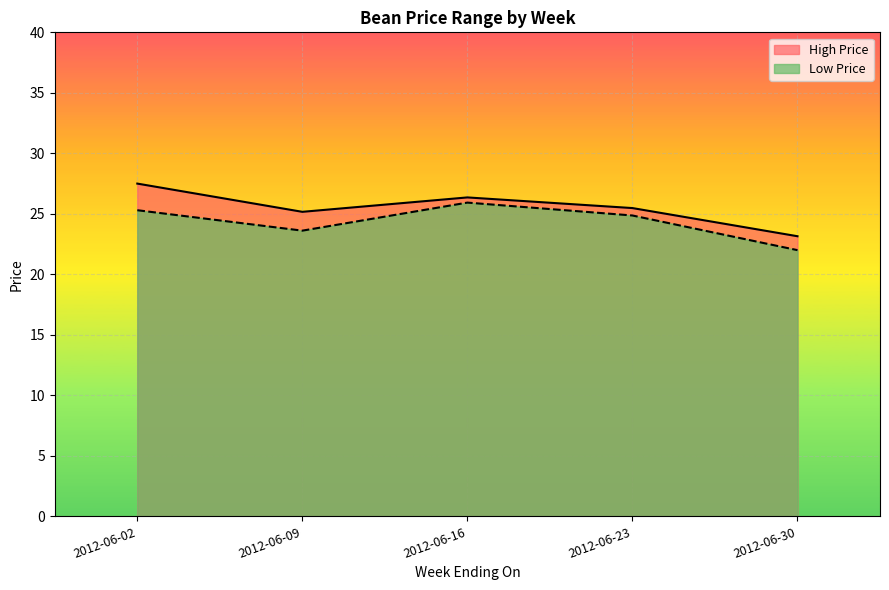

The Low Price series shows 25.9 at 2012-06-16. True or false?

True